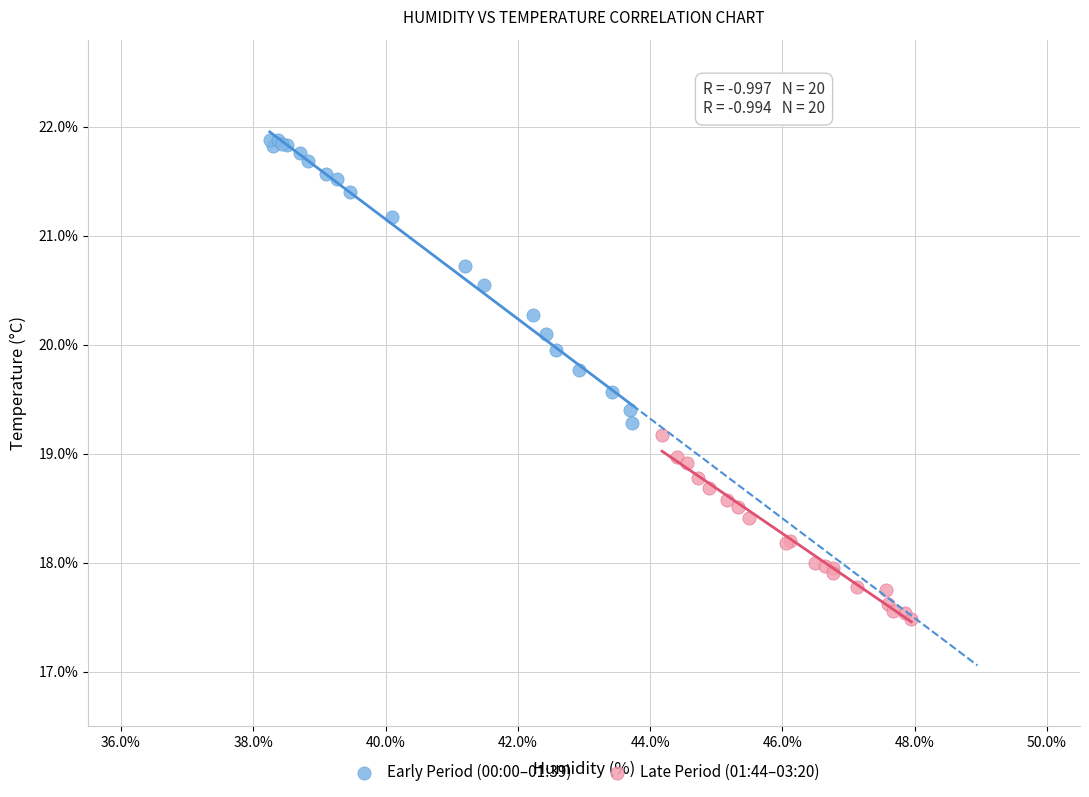

Which series reaches the maximum Y coordinate?

Early Period (00:00–01:39)